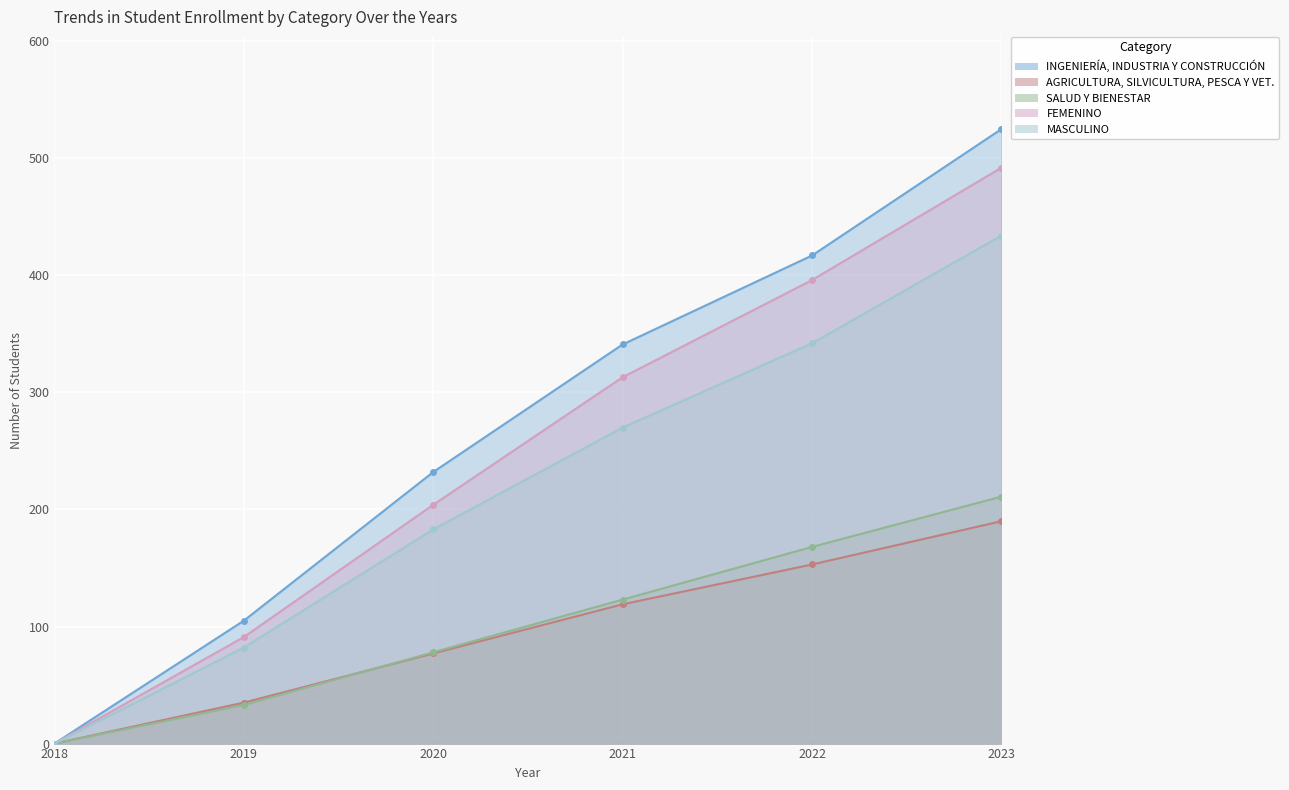

Reading left to right, extract all data points from this chart.

INGENIERÍA, INDUSTRIA Y CONSTRUCCIÓN: 2018=0	2019=105	2020=232	2021=341	2022=417	2023=525
AGRICULTURA, SILVICULTURA, PESCA Y VET.: 2018=0	2019=35	2020=77	2021=119	2022=153	2023=190
SALUD Y BIENESTAR: 2018=0	2019=33	2020=78	2021=123	2022=168	2023=211
FEMENINO: 2018=0	2019=91	2020=204	2021=313	2022=396	2023=492
MASCULINO: 2018=0	2019=82	2020=183	2021=270	2022=342	2023=434